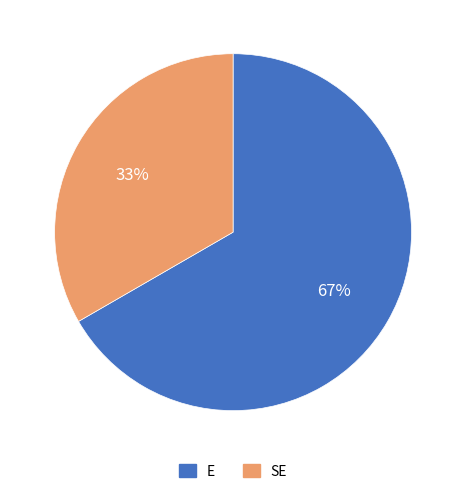

Is the sum of SE and E greater than half?

Yes